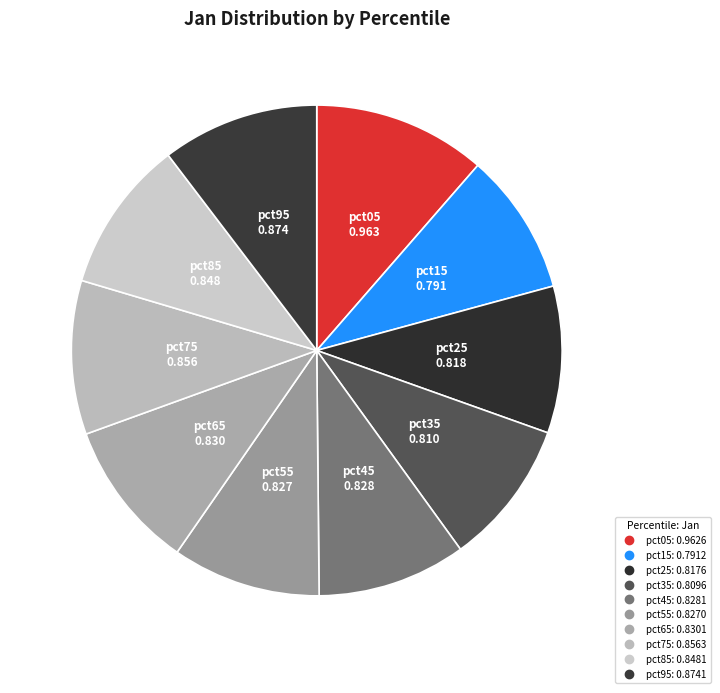

How many segments does this pie chart have?

10